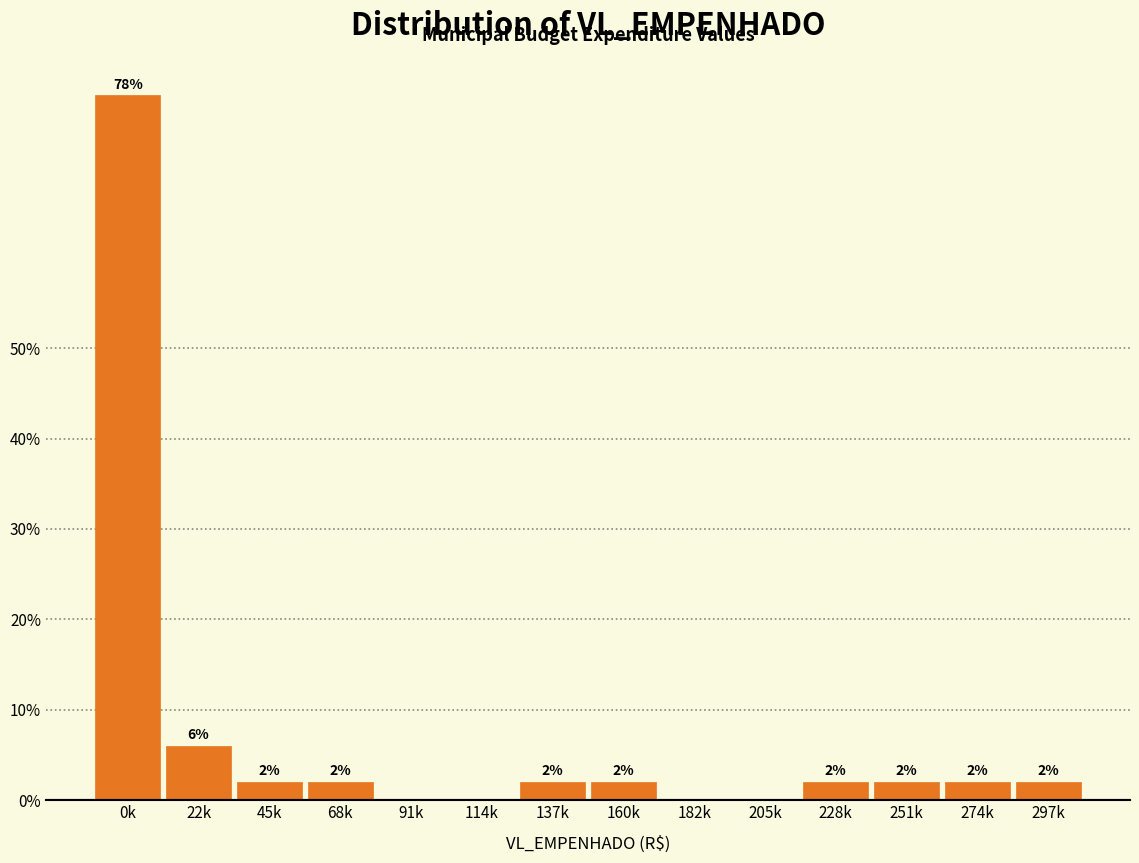

Reading right to left, what are all the values shown in this chart?

297k=2	274k=2	251k=2	228k=2	205k=0	182k=0	160k=2	137k=2	114k=0	91k=0	68k=2	45k=2	22k=6	0k=78